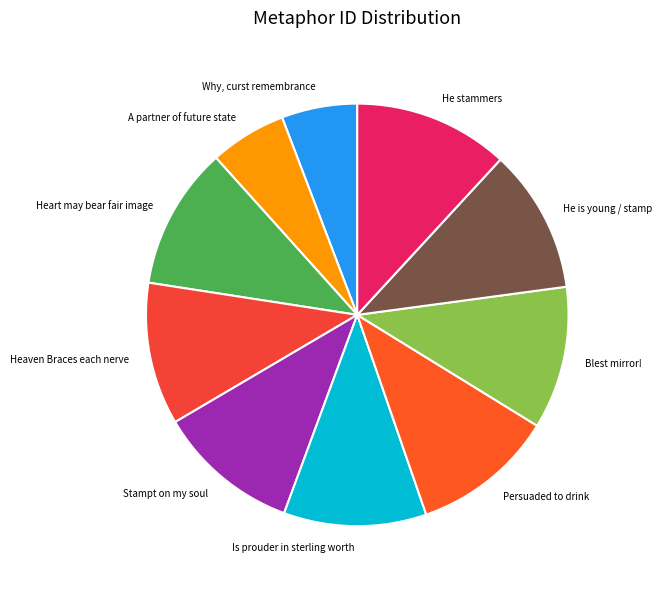

How many segments does this pie chart have?

10